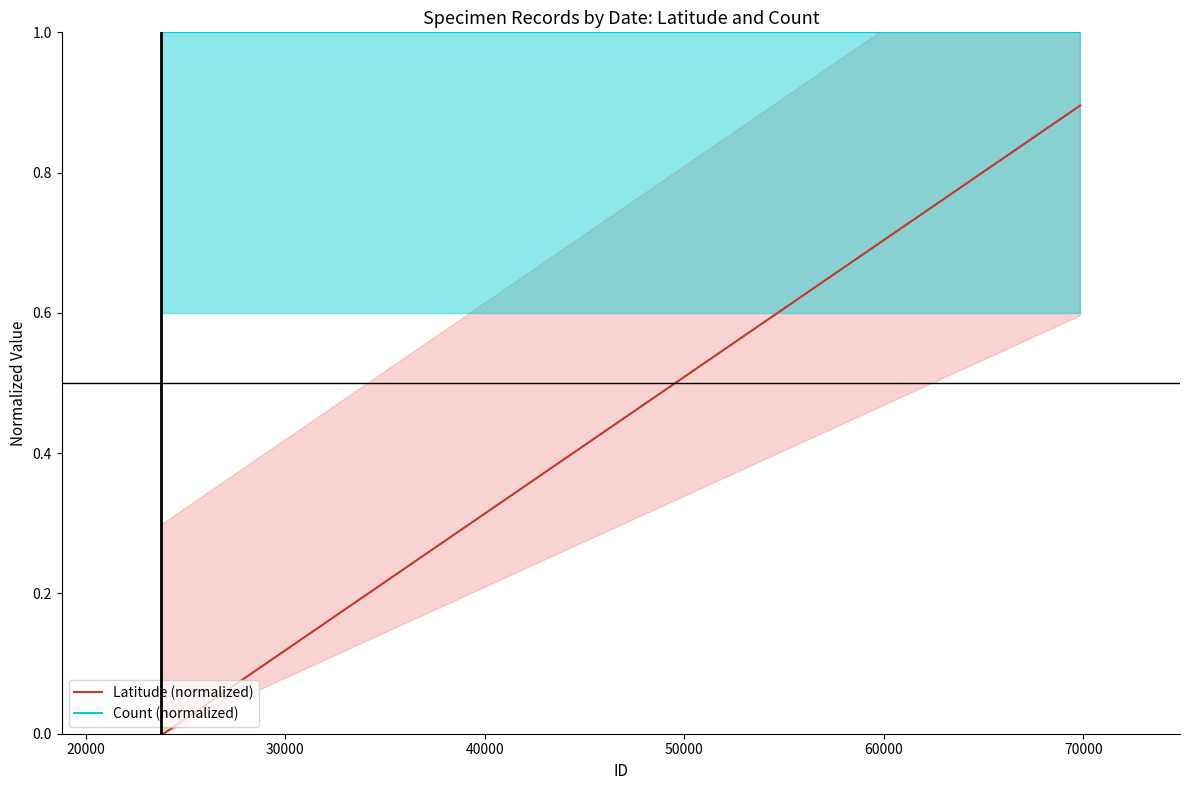

What is the highest value of the Latitude (normalized) series?

0.9